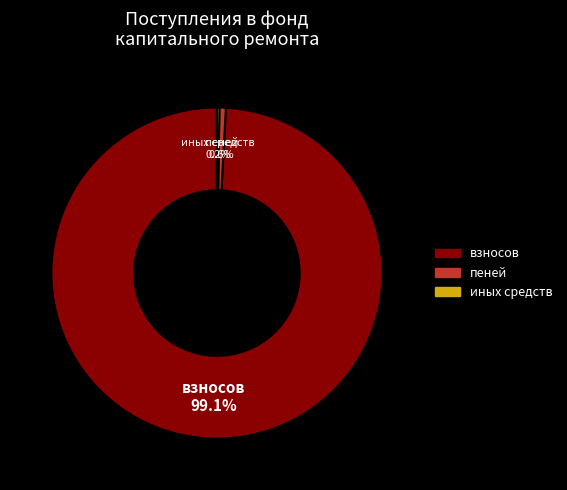

Combined, what portion of the pie is пеней and взносов?

99.8%